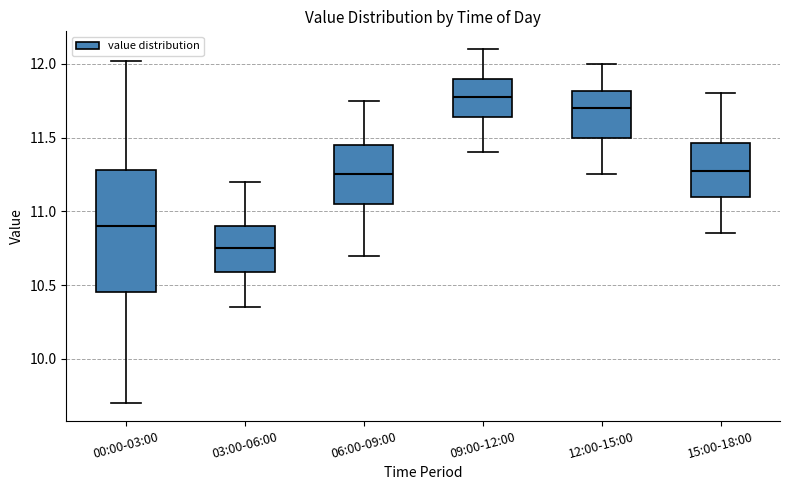

Where is the lower edge of the box for 03:00-06:00 on the y-axis? The values are not printed on the chart, so give them approximately, as read against the axis.

10.60